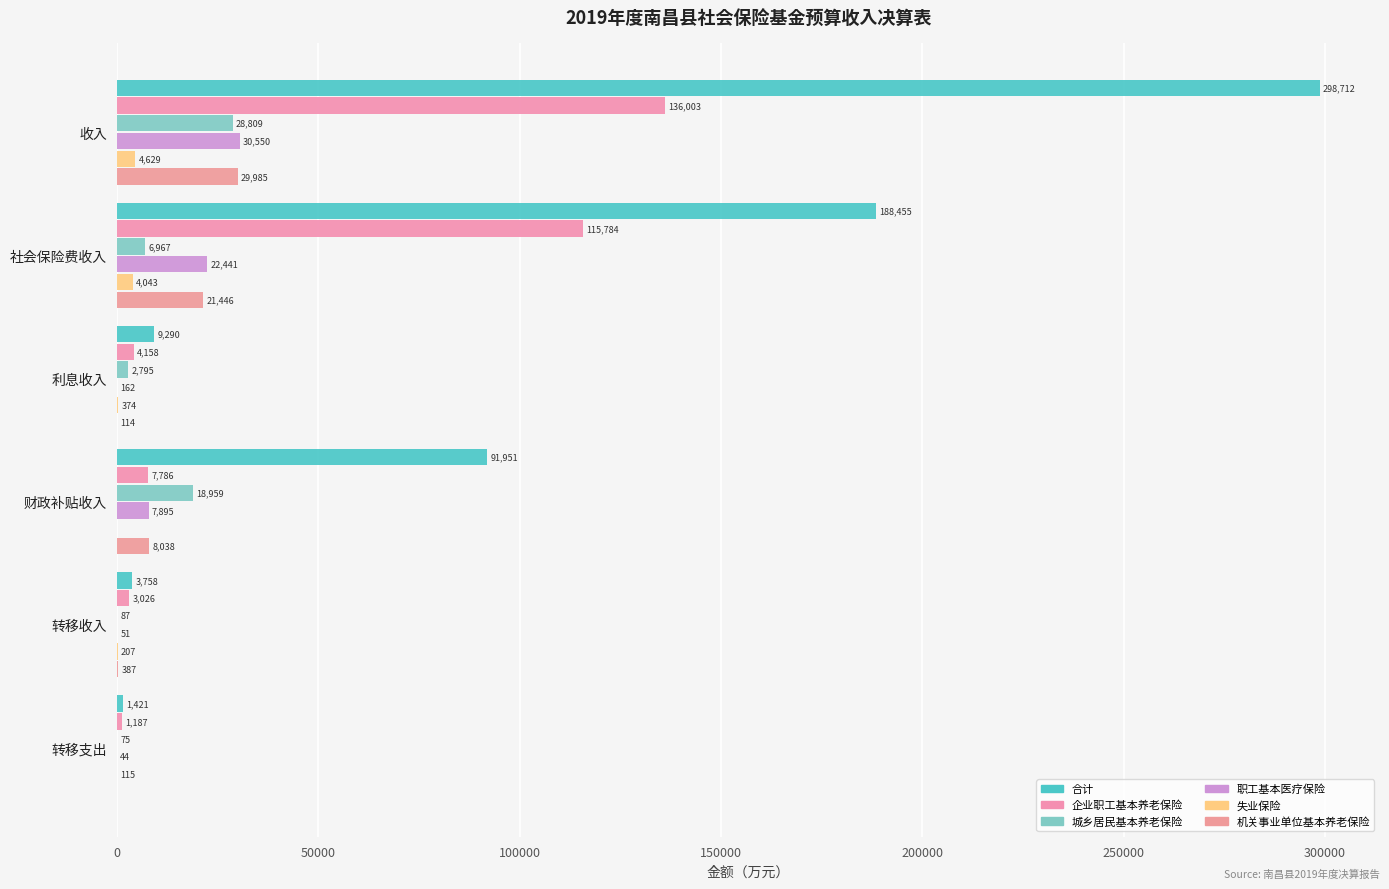

How many data points does each series have?

6